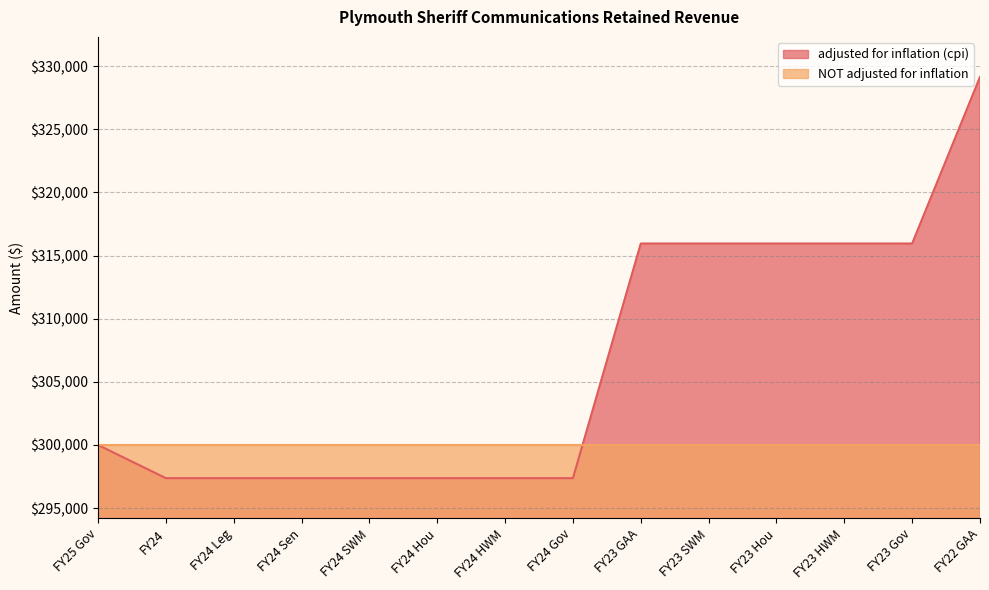

Approximately how many times larger is the value at FY24 HWM compared to FY24?

1.0